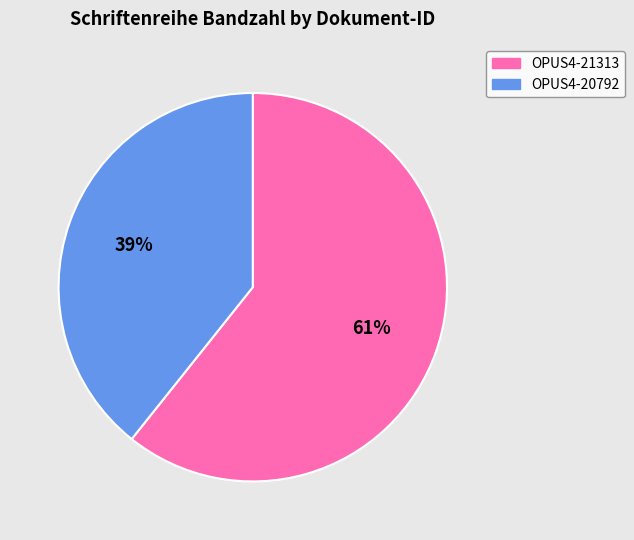

How many segments does this pie chart have?

2